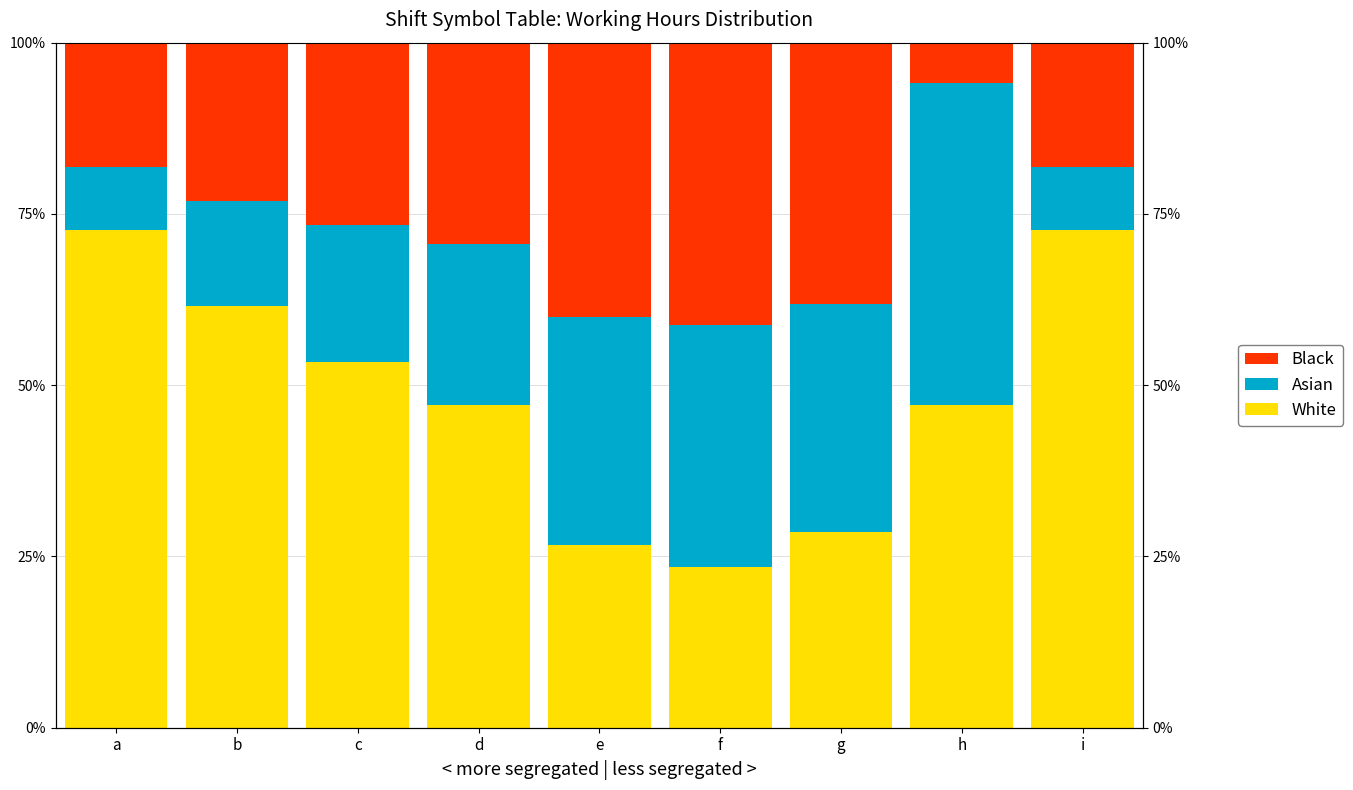

Which series has the largest total across all categories?

White